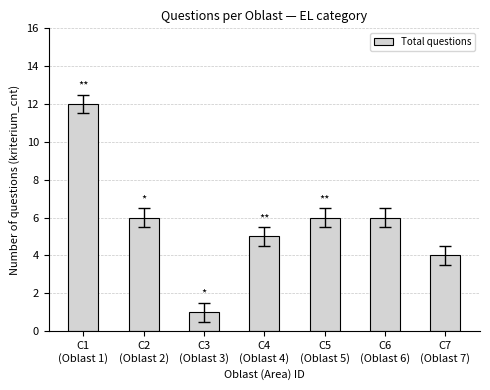

What is the label of the 1st bar from the left?

C1
(Oblast 1)